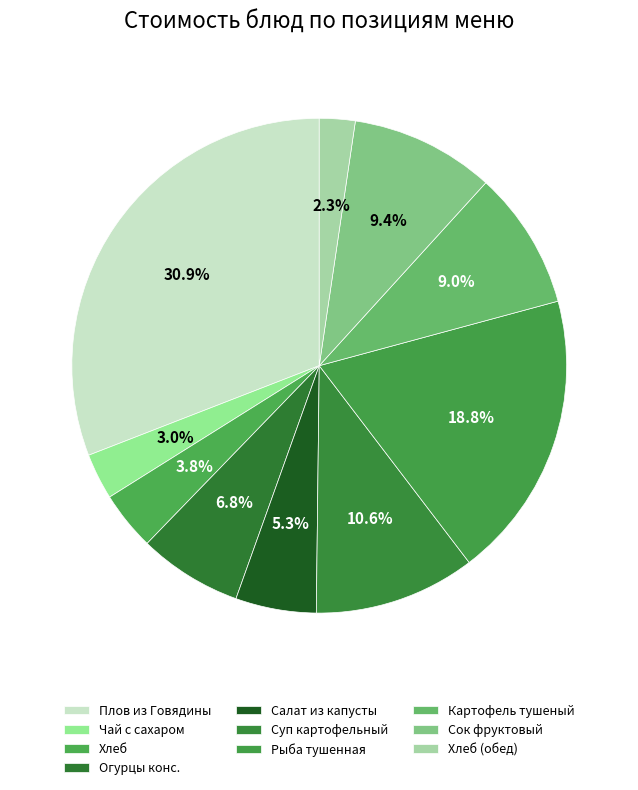

How many slices are in this pie chart?

10